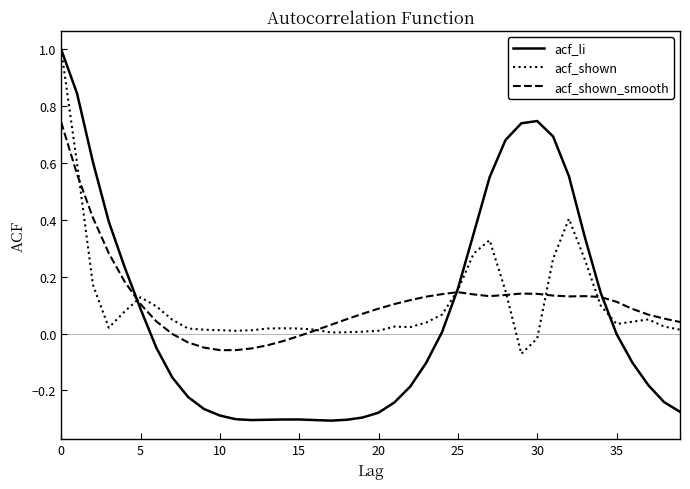

Which series has the widest spread of values?

acf_li